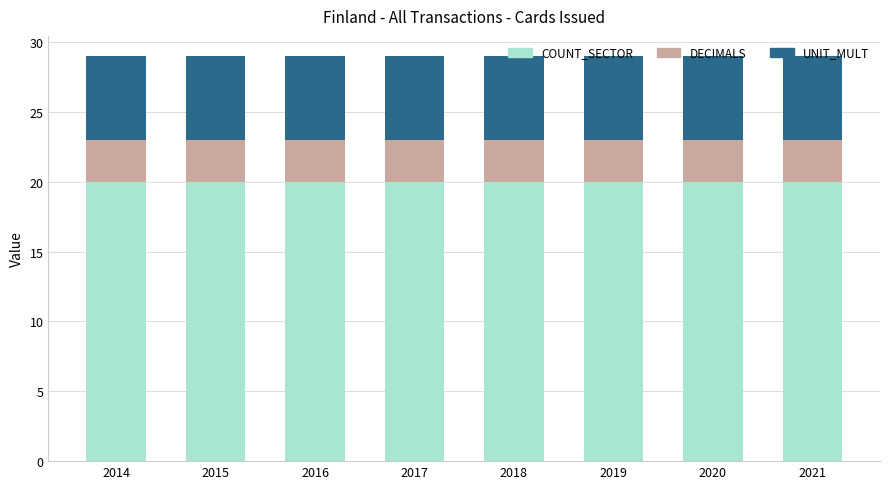

The COUNT_SECTOR series shows 20 at 2020. True or false?

True